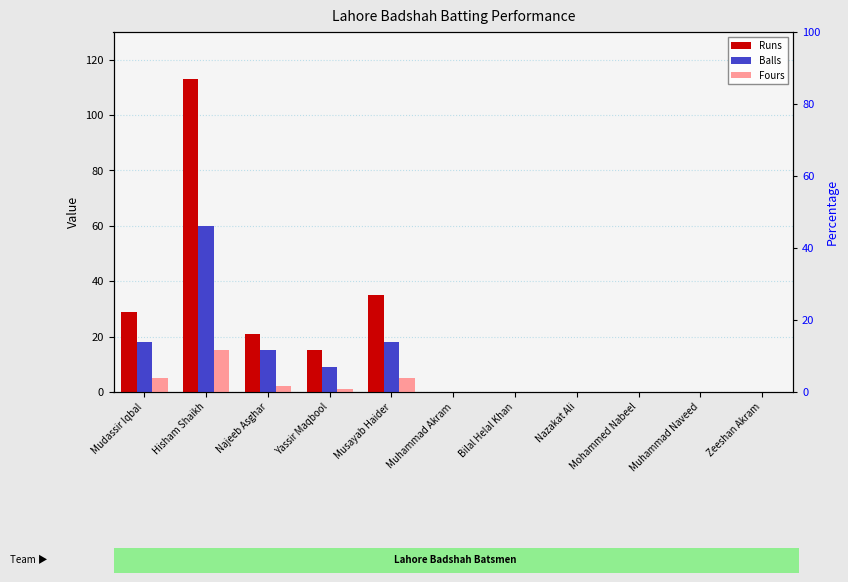

Between Mudassir Iqbal and Muhammad Akram, which series saw the biggest shift?

Runs